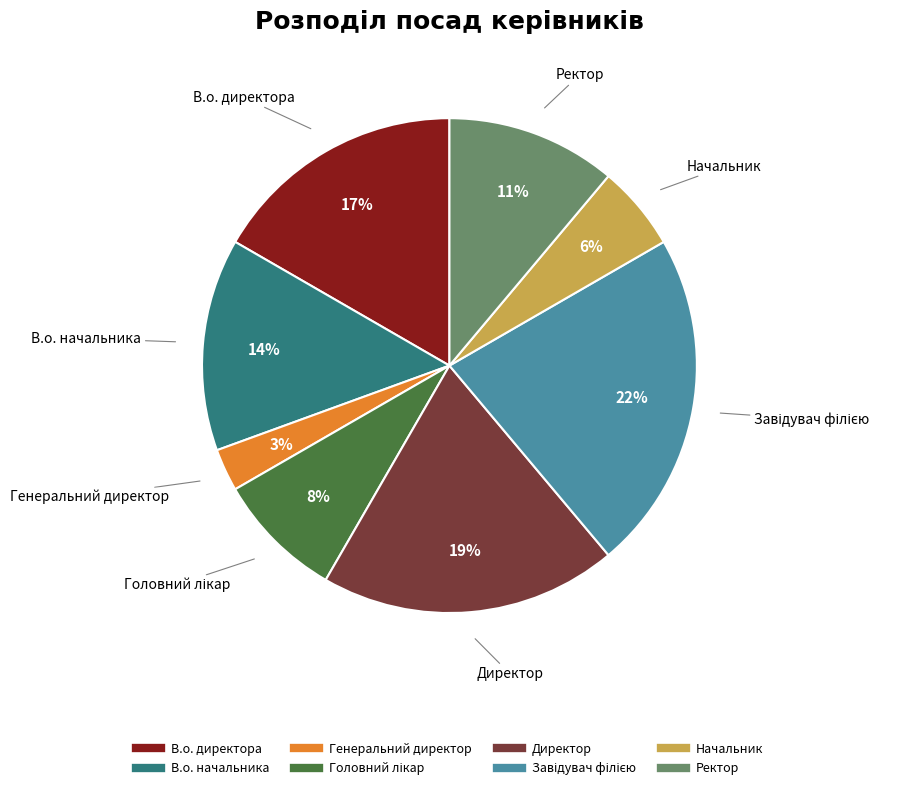

To the nearest percent, what is the average slice percentage?

12%